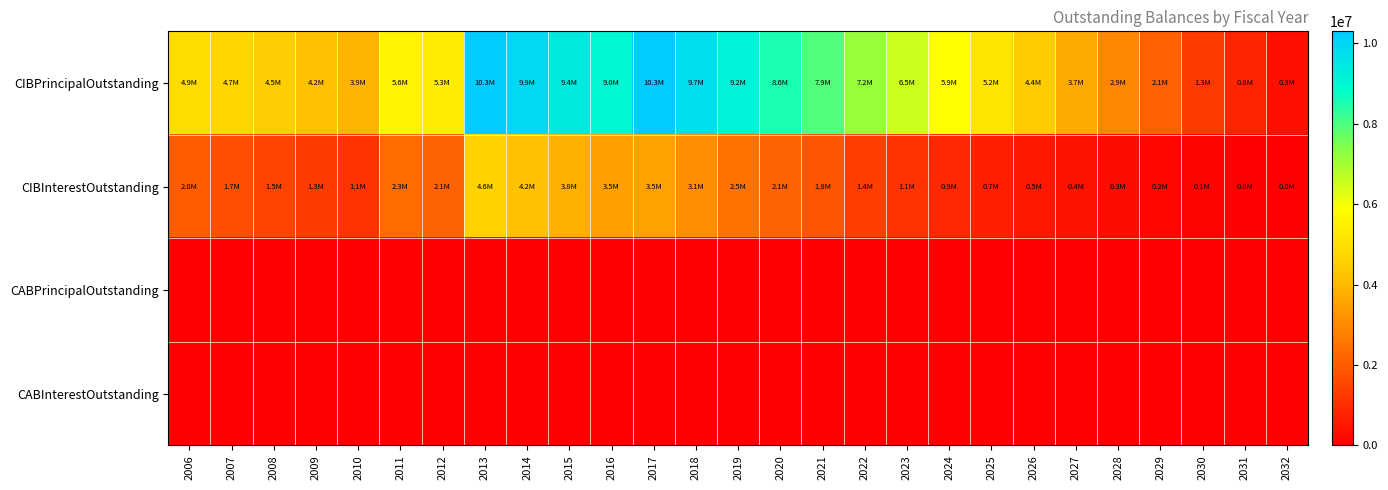

At 2017, list the series in order from largest to smallest.

CIBPrincipalOutstanding, CIBInterestOutstanding, CABPrincipalOutstanding, CABInterestOutstanding